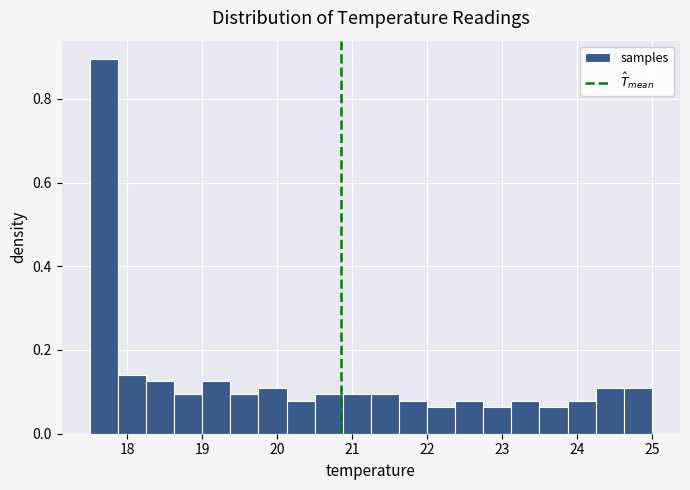

Read against the x-axis, roughly where is the centre of the tallest bar?

17.7